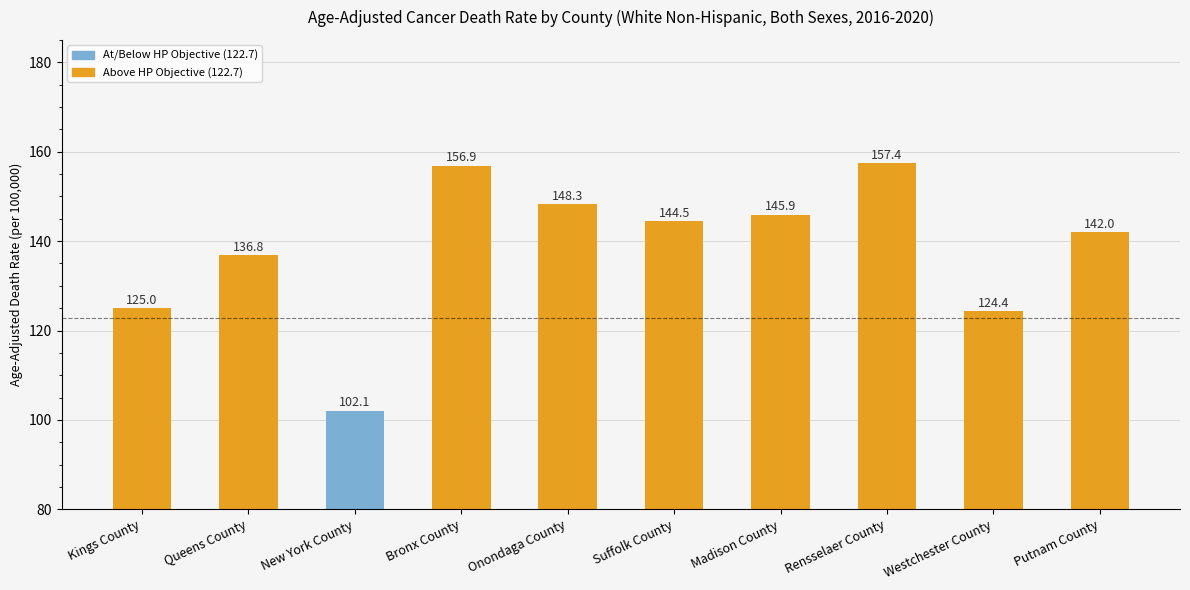

What is the smallest value displayed?

102.1